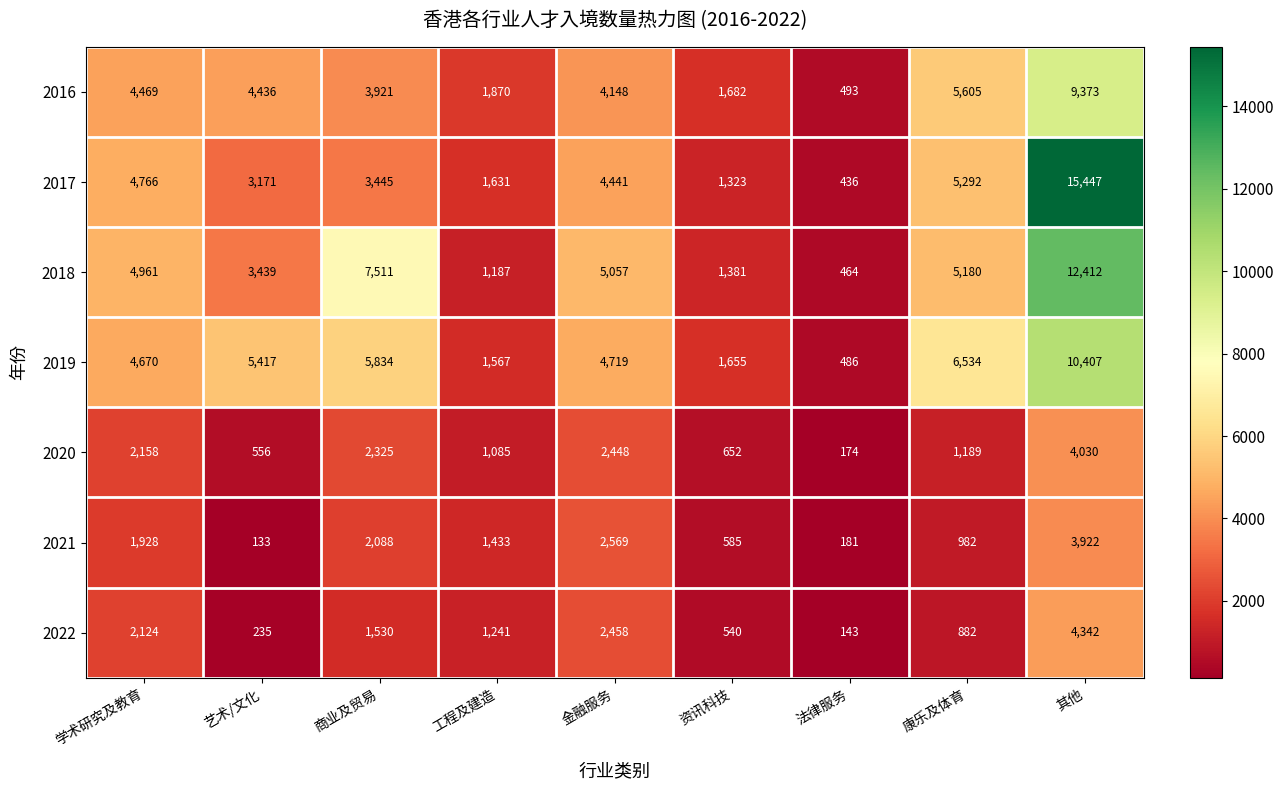

What is the spread (max minus min) of values at 其他?

11525